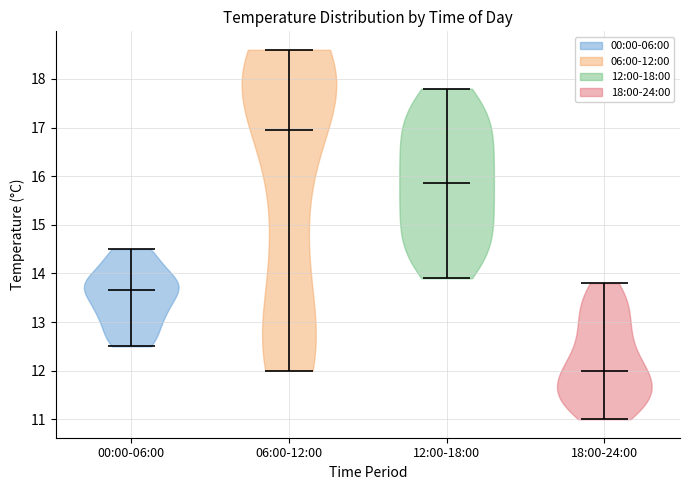

Which violin has the highest median line?

06:00-12:00